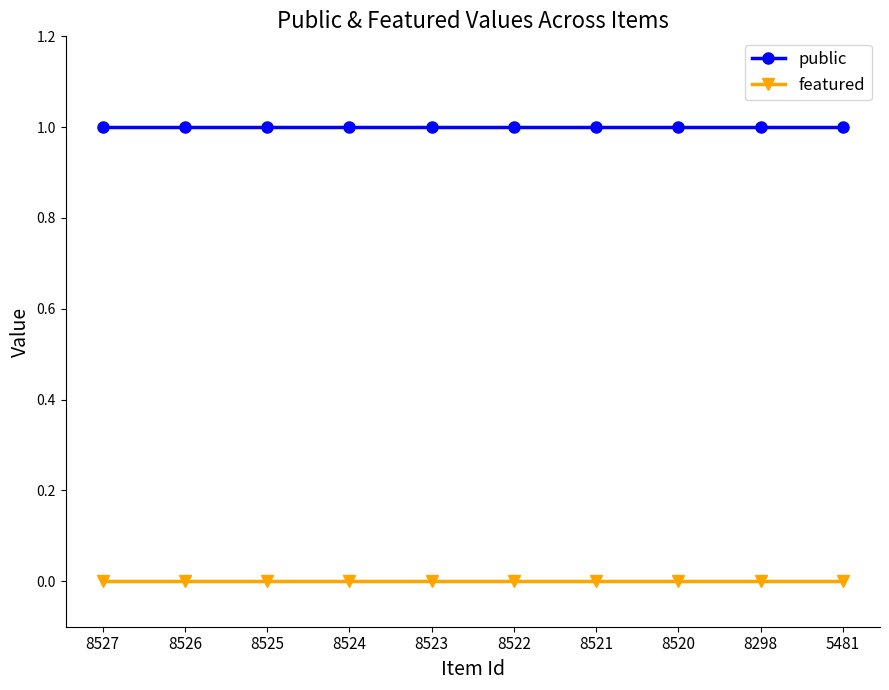

Reading left to right, transcribe all the data shown in this chart.

public: 8527=1	8526=1	8525=1	8524=1	8523=1	8522=1	8521=1	8520=1	8298=1	5481=1
featured: 8527=0	8526=0	8525=0	8524=0	8523=0	8522=0	8521=0	8520=0	8298=0	5481=0